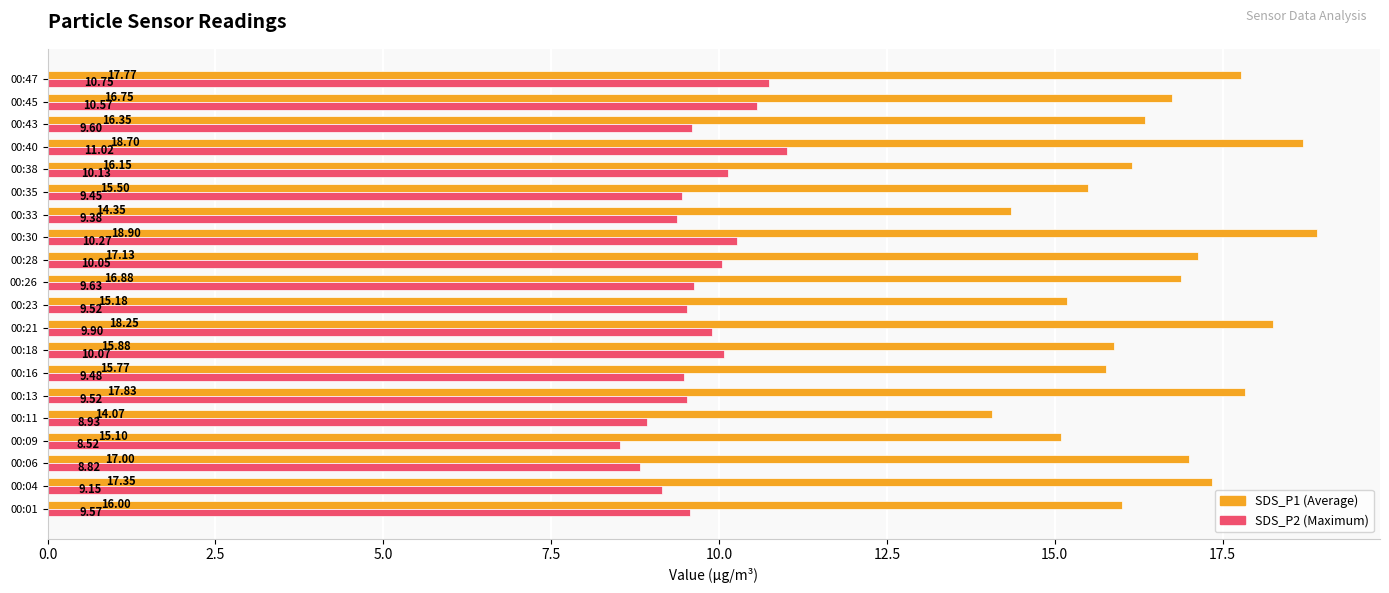

What is the spread (max minus min) of values at 00:45?

6.2